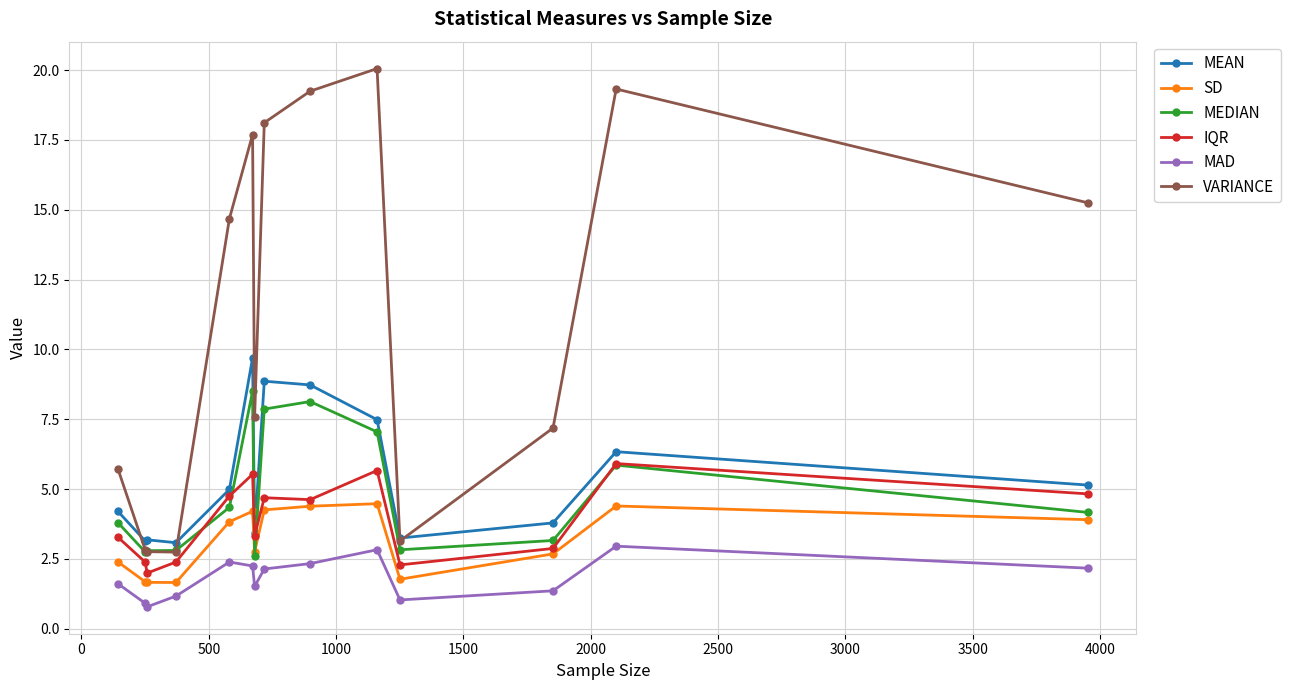

After their last crossing, which series has the higher values: IQR or MEDIAN?

IQR